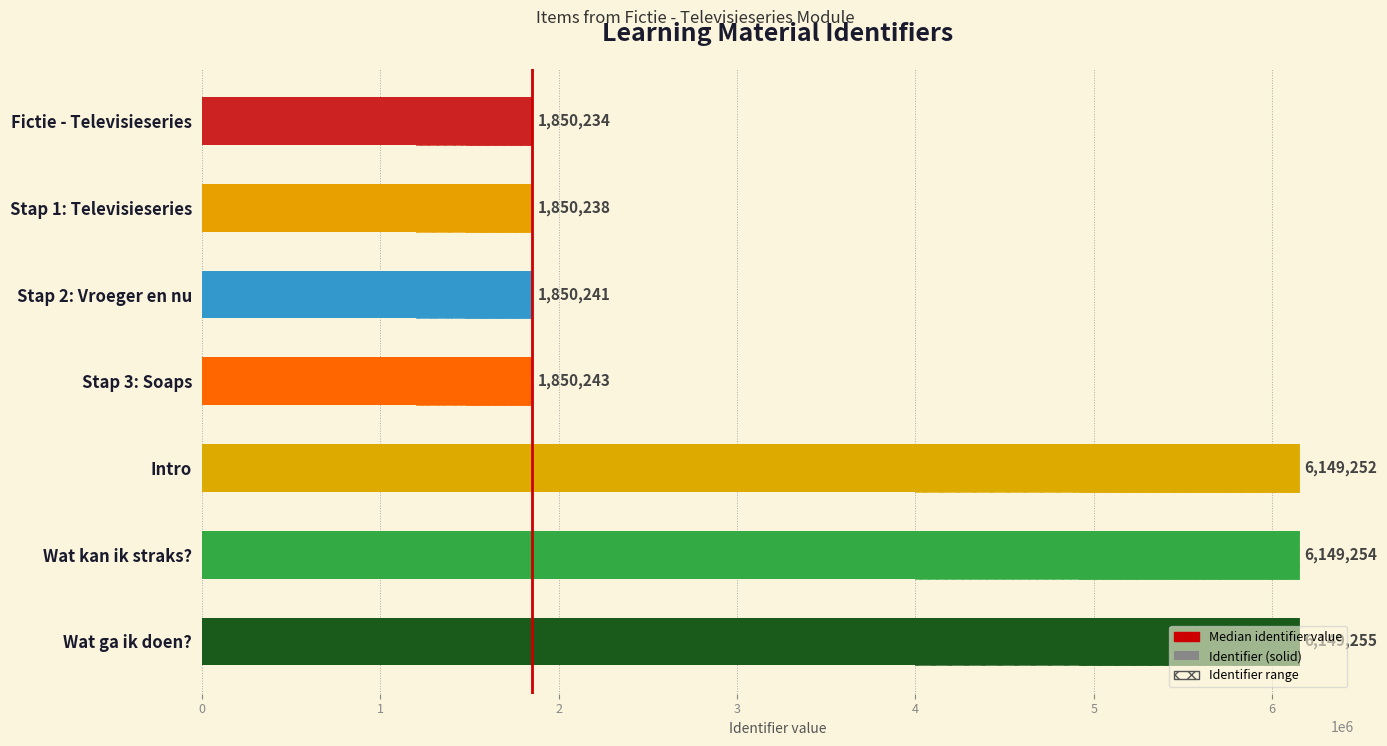

What is the difference between the maximum and second lowest values?

4299017